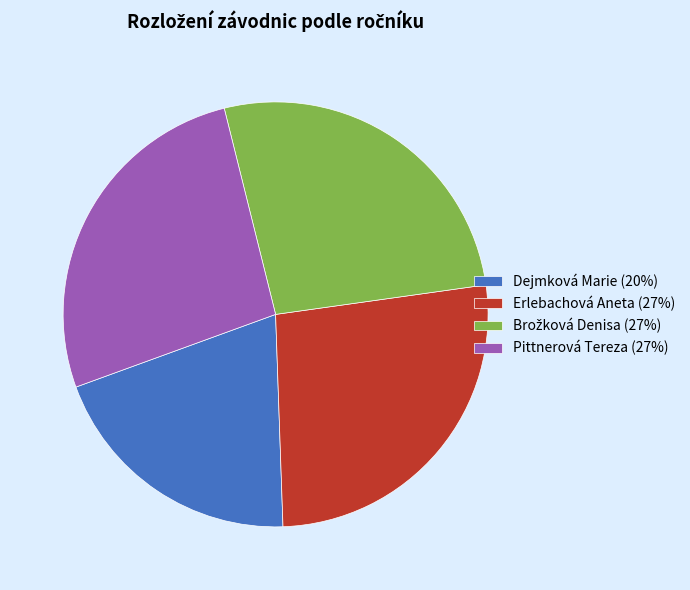

Approximately how many times larger is the value at Erlebachová Aneta (27%) compared to Pittnerová Tereza (27%)?

1.0